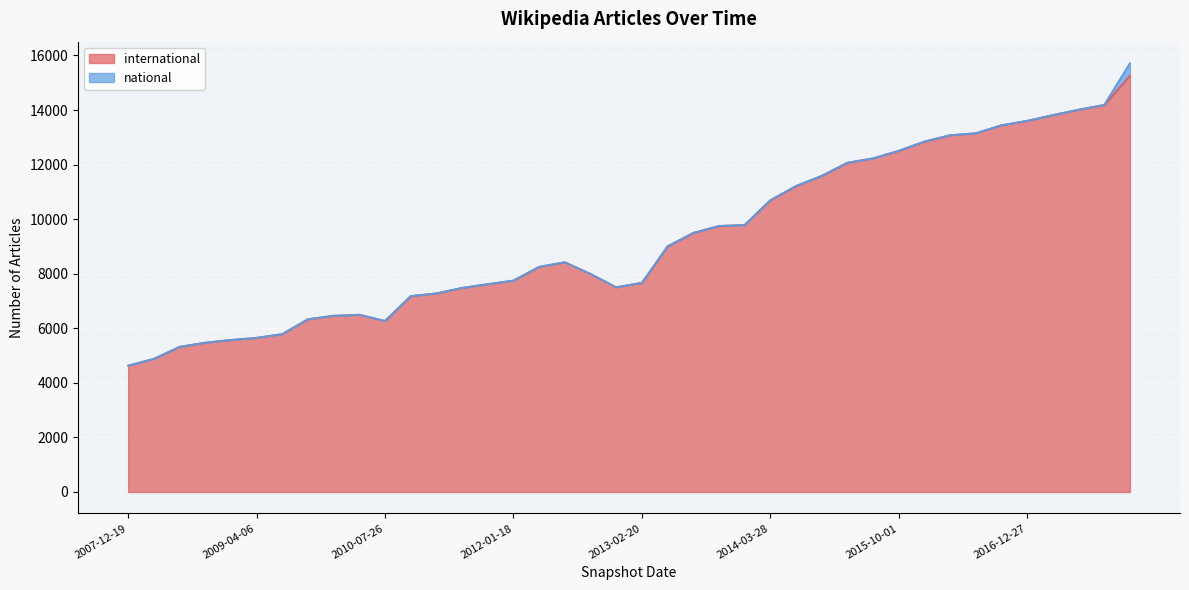

What is the change in value from 2008-04-01 to 2009-04-06?

+771